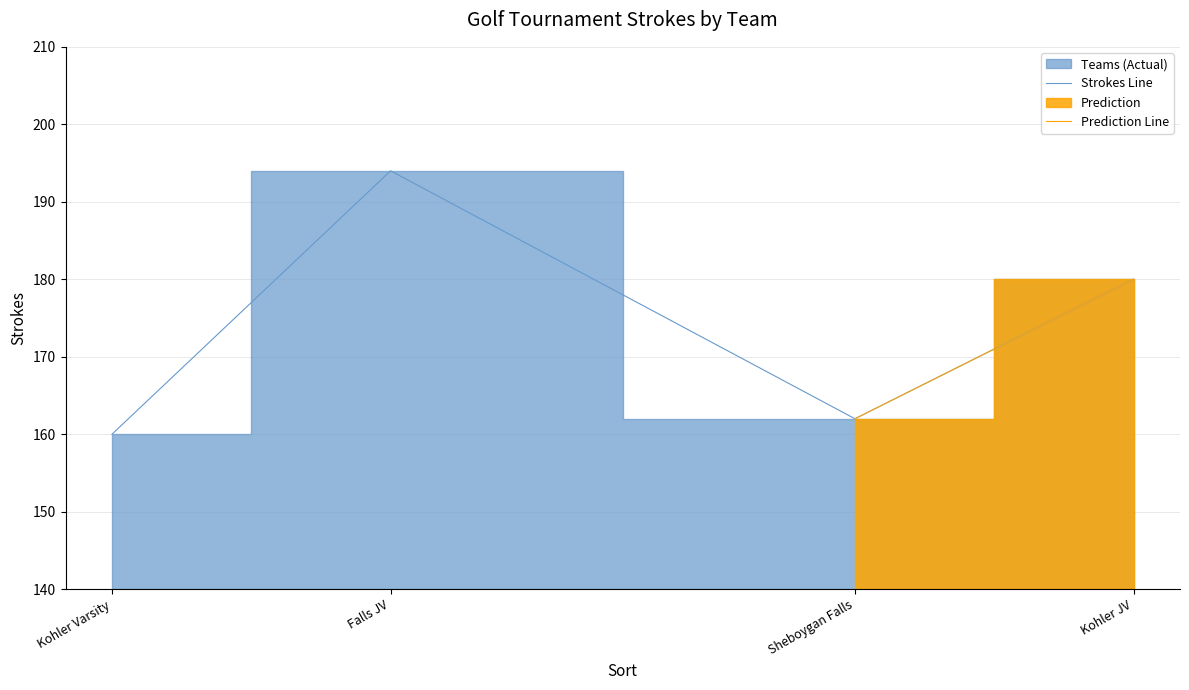

Rank the categories by value from highest to lowest.

Falls JV, Kohler JV, Sheboygan Falls, Kohler Varsity